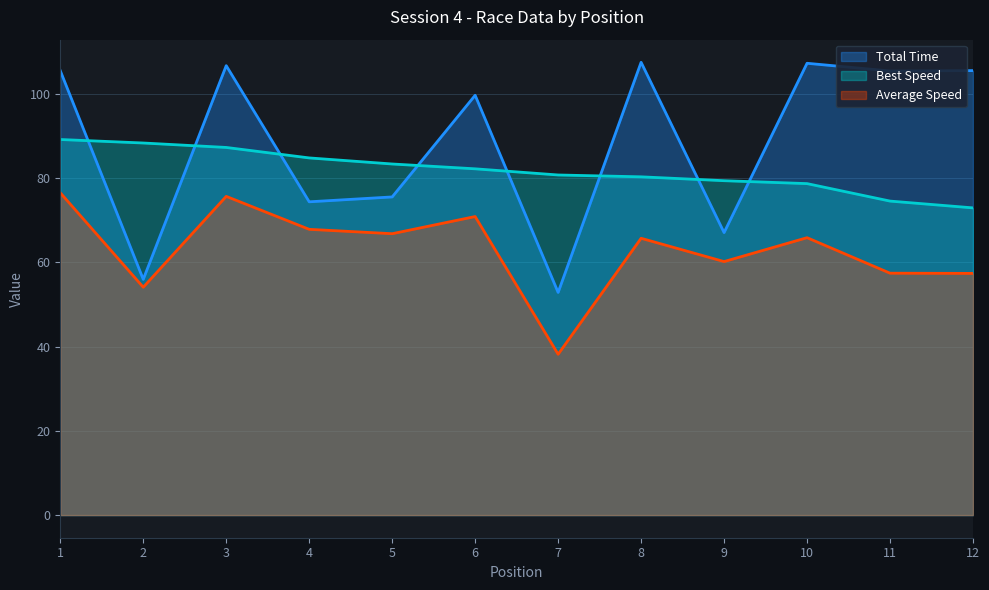

How many series are shown in this chart?

3